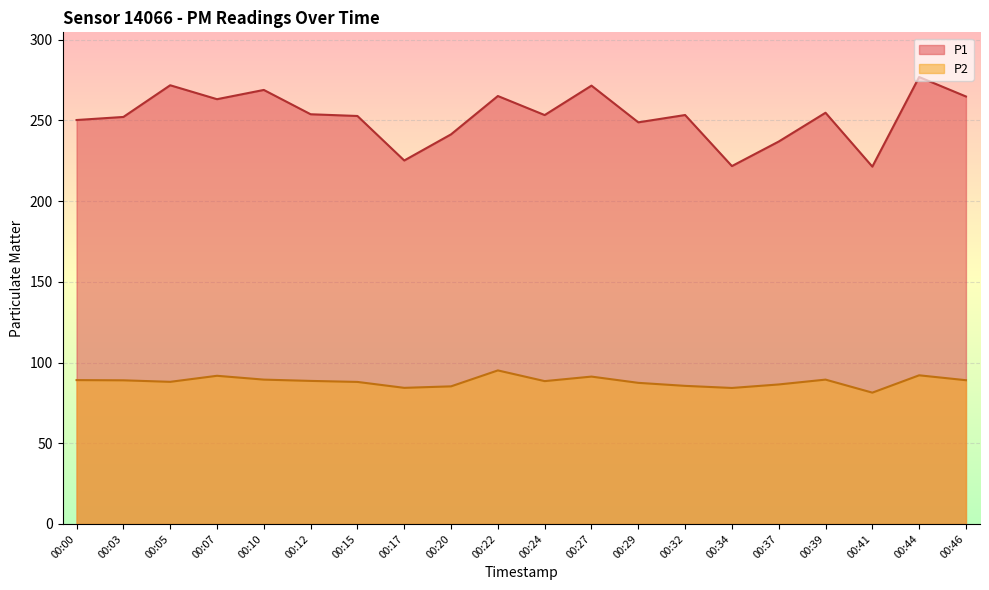

List the series in order of their overall mean, highest first.

P1, P2